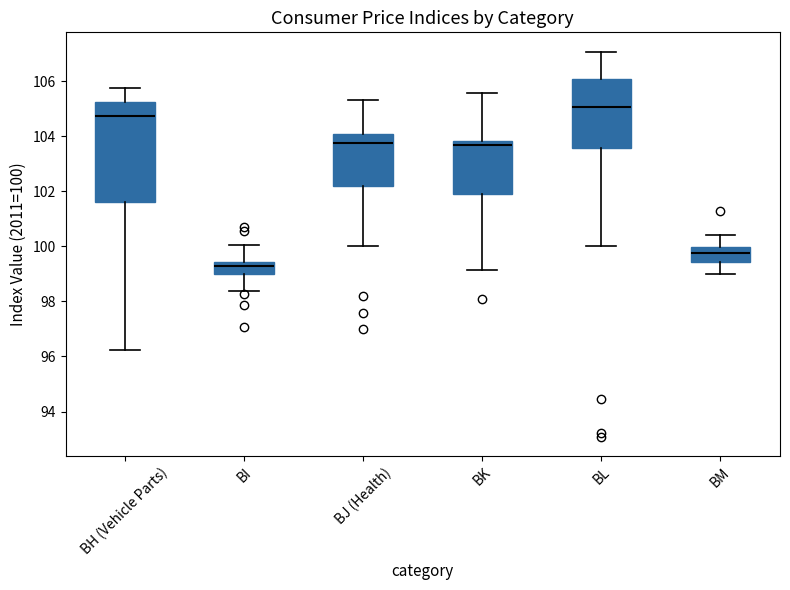

Reading left to right, transcribe this box plot: for each box, give where its median line is, the range the box spans, and where its two whiskers end, as read against the y-axis. The values are not printed on the chart, so give them approximately, as read against the axis.

BH (Vehicle Parts): median 104.8, box 101.6 to 105.2, whiskers 96.2 to 105.8
BI: median 99.2, box 99.0 to 99.4, whiskers 98.4 to 100.0
BJ (Health): median 103.8, box 102.2 to 104.0, whiskers 100.0 to 105.4
BK: median 103.6, box 102.0 to 103.8, whiskers 99.2 to 105.6
BL: median 105.0, box 103.6 to 106.0, whiskers 100.0 to 107.0
BM: median 99.8, box 99.4 to 100.0, whiskers 99.0 to 100.4